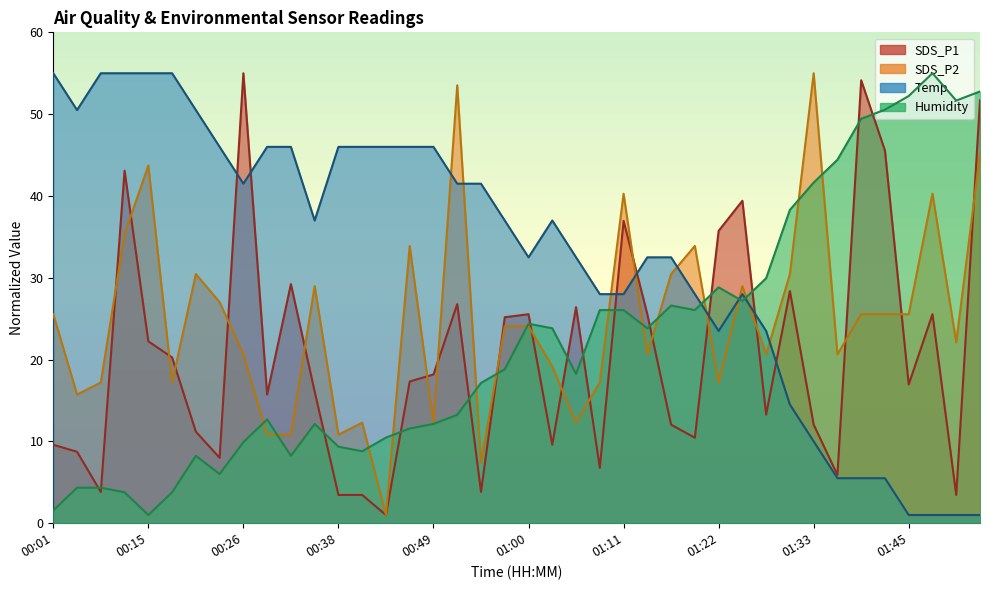

Does the chart have visible grid lines?

No